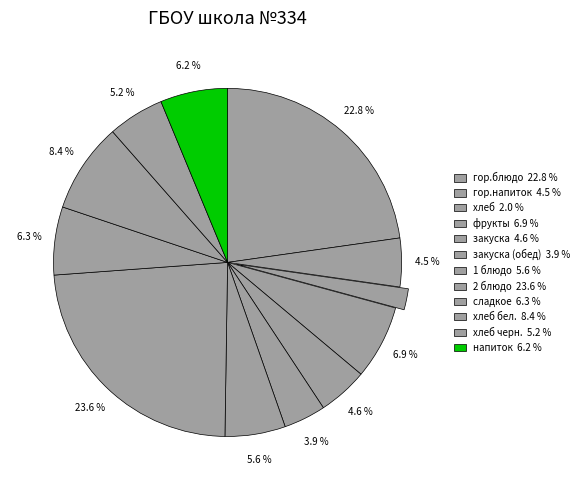

Which slice is the largest?

2 блюдо